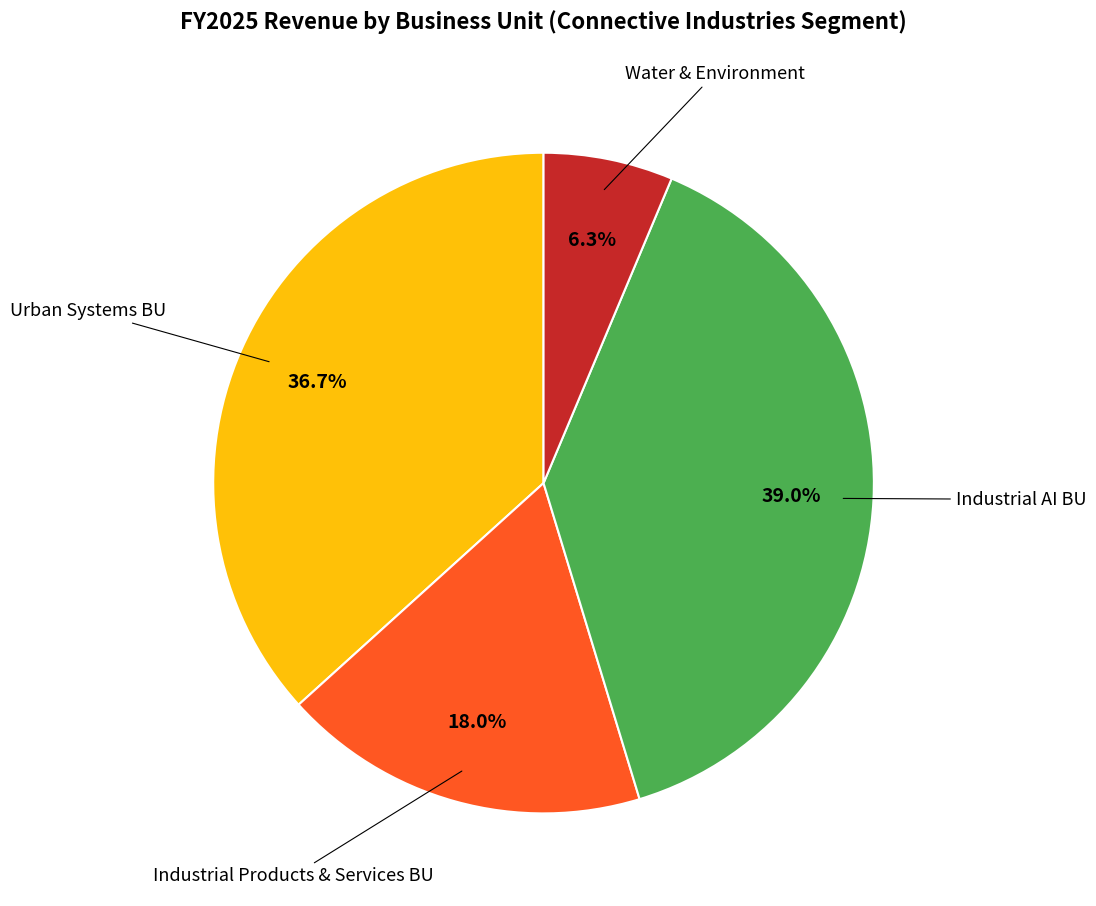

Is there a majority slice in this chart?

No